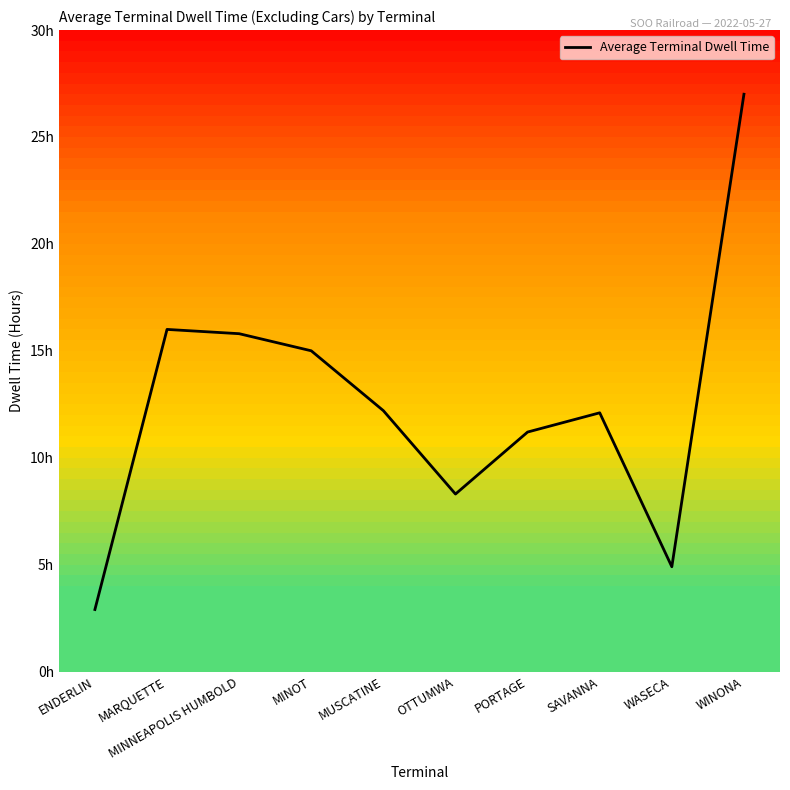

Does the chart have visible grid lines?

No